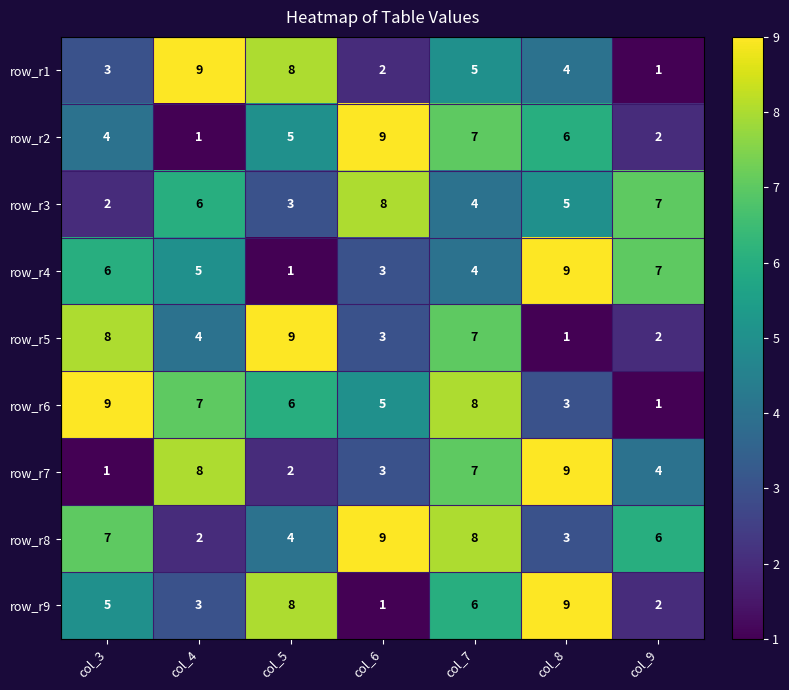

Count the number of data series in this chart.

9